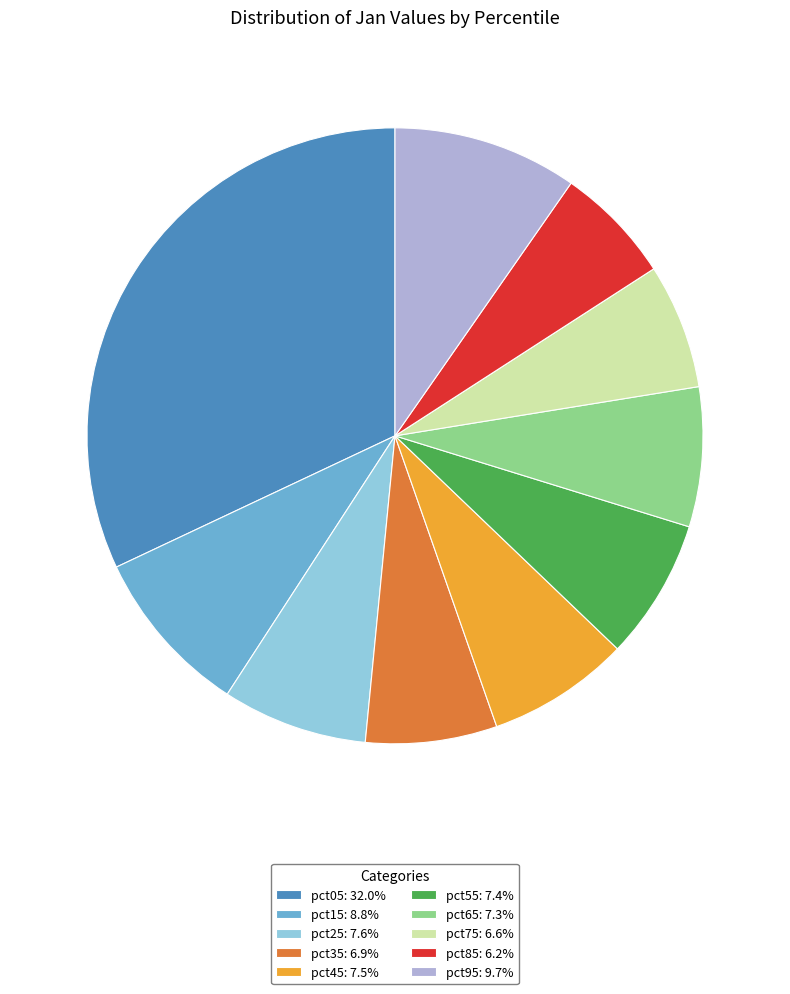

True or false: pct65 accounts for 7% of the total.

True